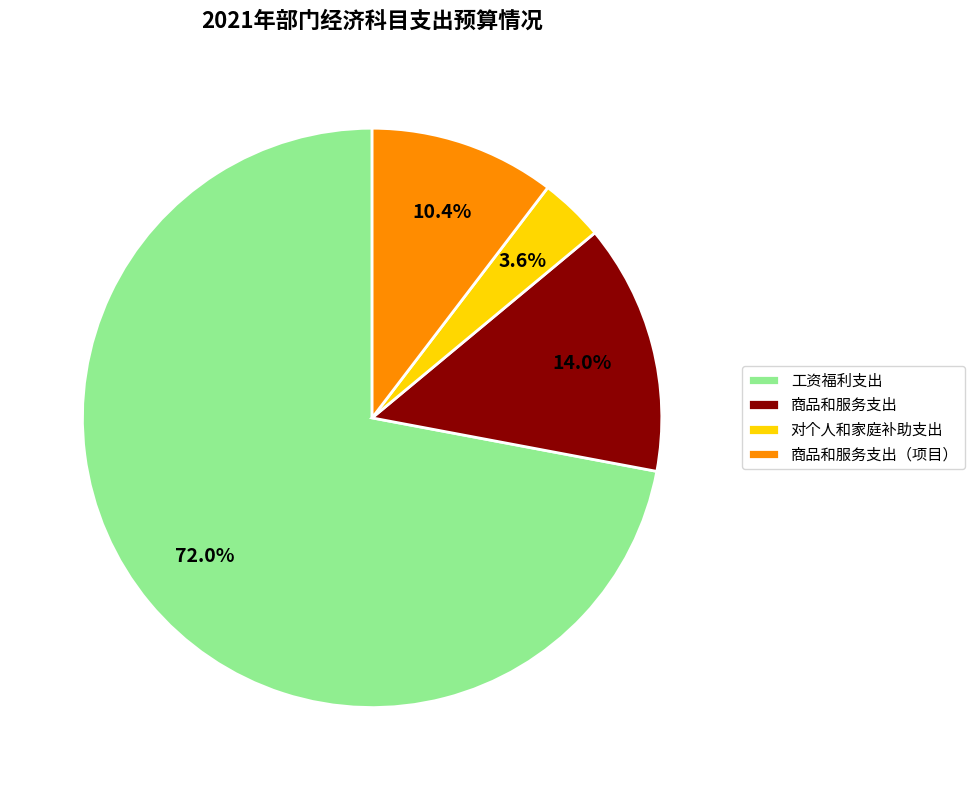

To the nearest percent, what is the combined percentage of 工资福利支出 and 商品和服务支出?

86%